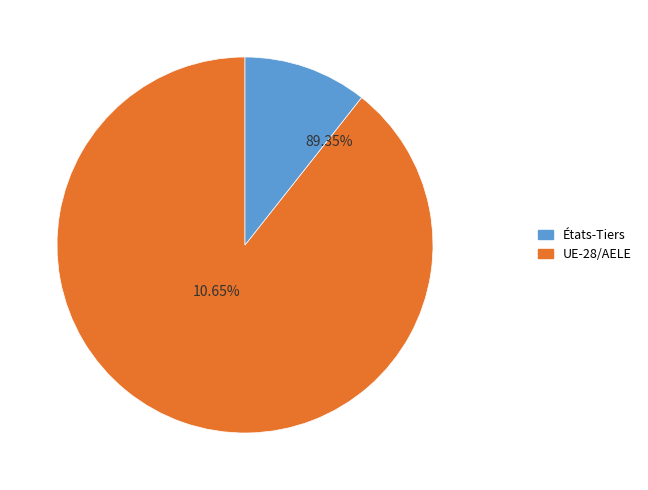

What is the change in value from UE-28/AELE to États-Tiers?

-3637